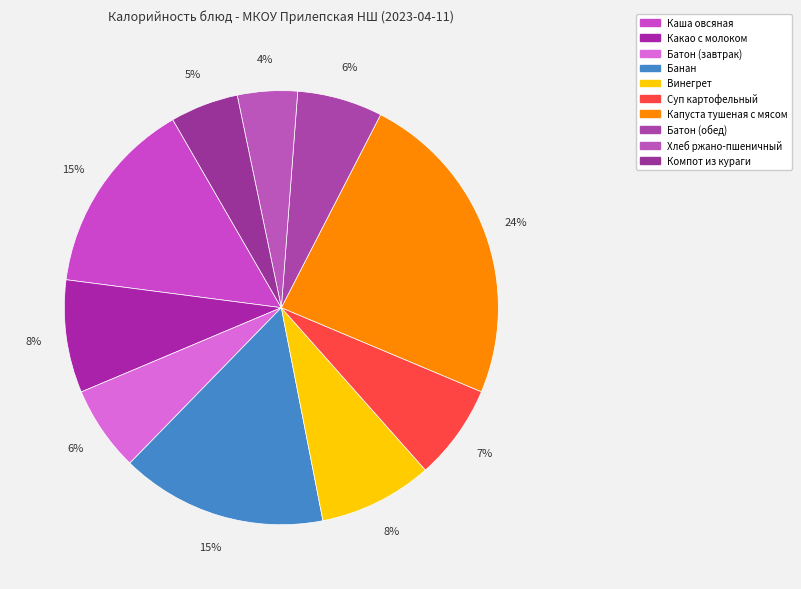

Is it true that Батон (завтрак) is 6% of the pie?

True